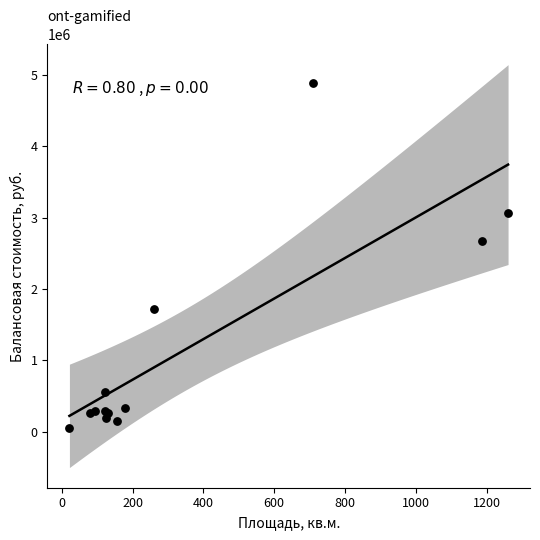

What Y value in the scatter plot is closest to 2468473?

2673984.0